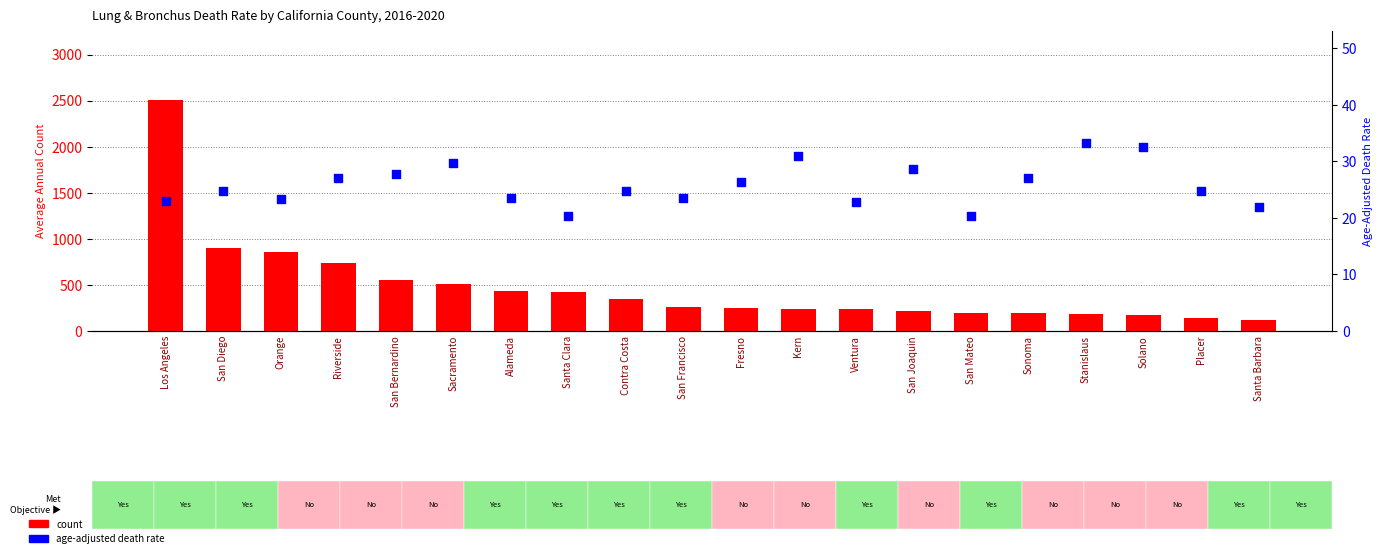

At which category is the sum across all series the highest?

Los Angeles